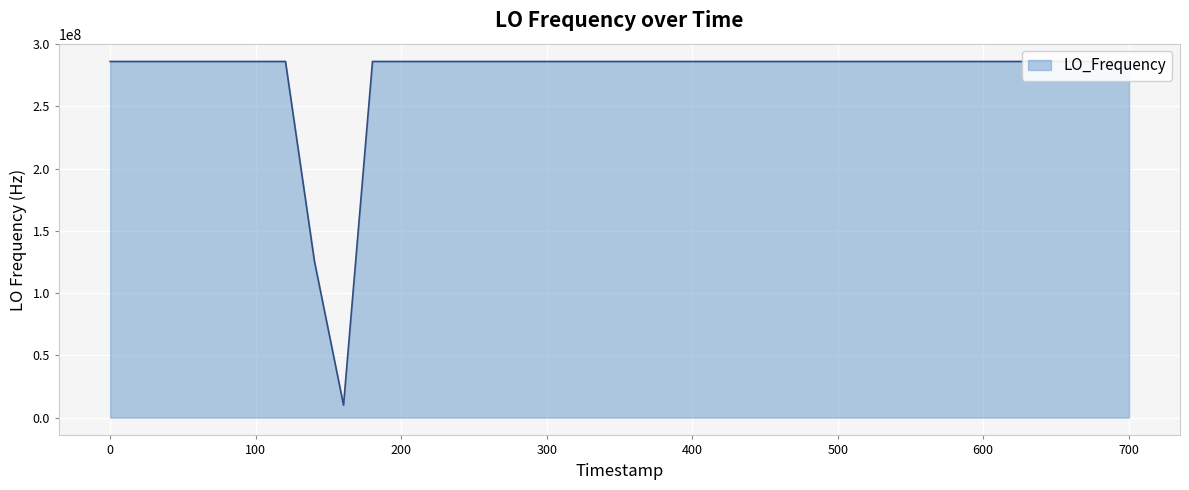

What is the smallest value displayed?

9999983.8